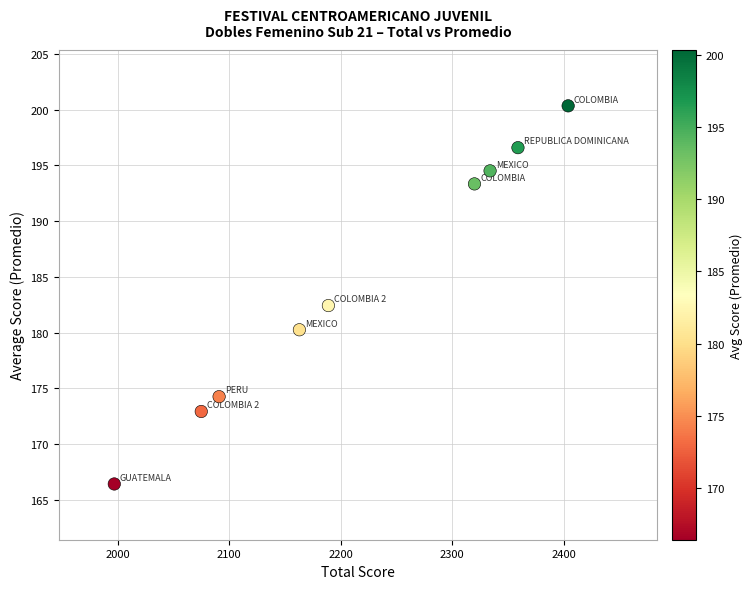

What Y value in the scatter plot is closest to 183?

182.4